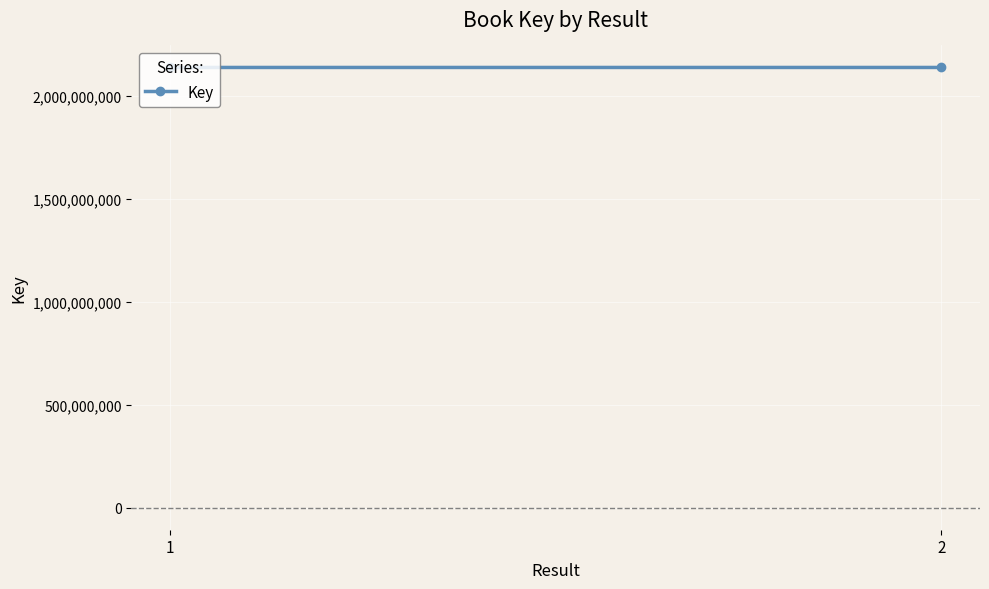

Approximately how many times larger is the value at 1 compared to 2?

1.0